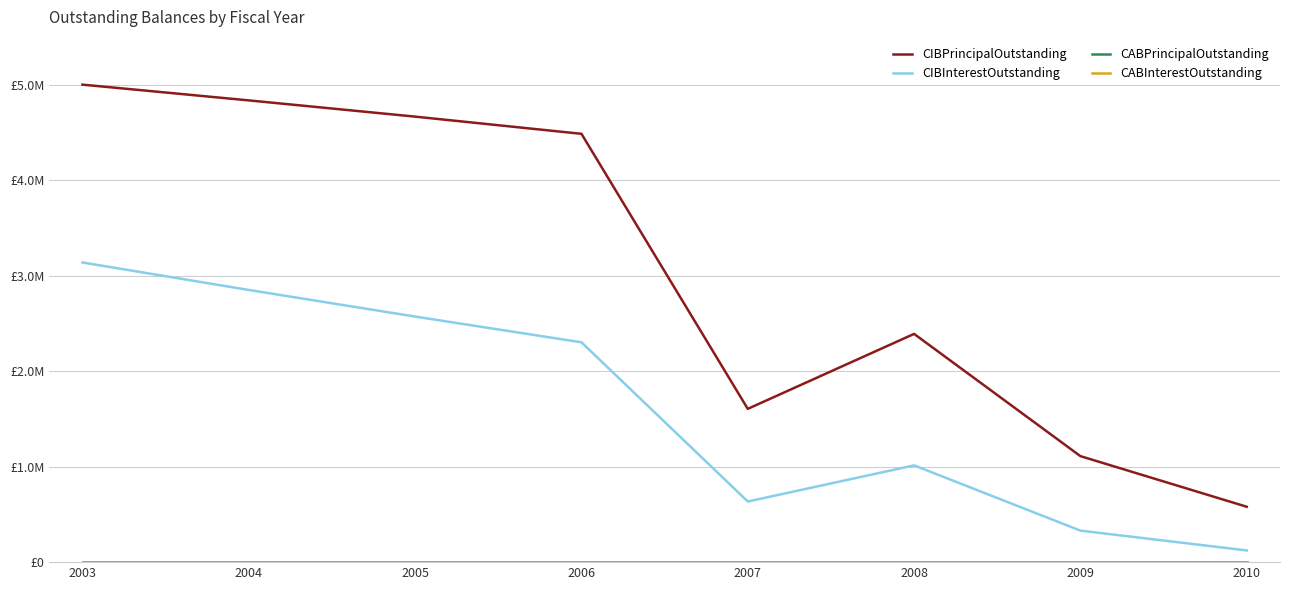

Read the CIBPrincipalOutstanding value at 2010.

580000.0